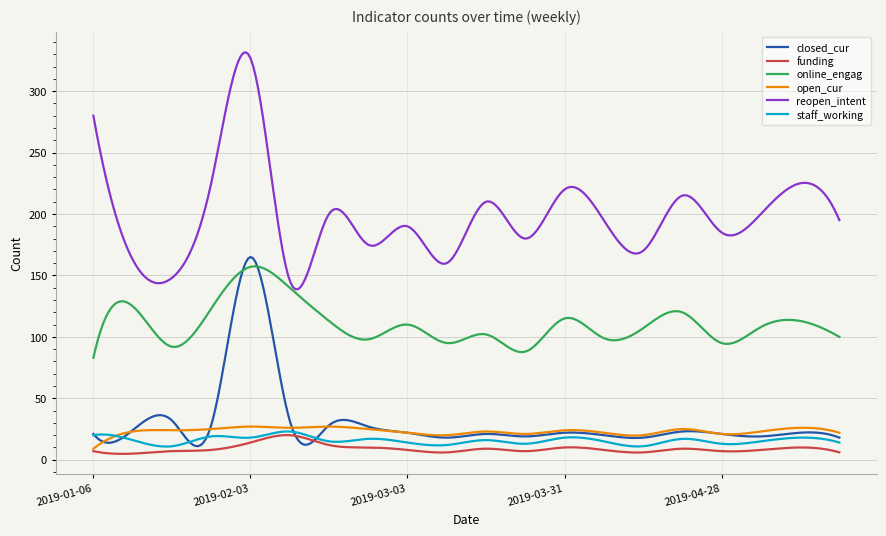

What is the greatest value displayed?

331.7